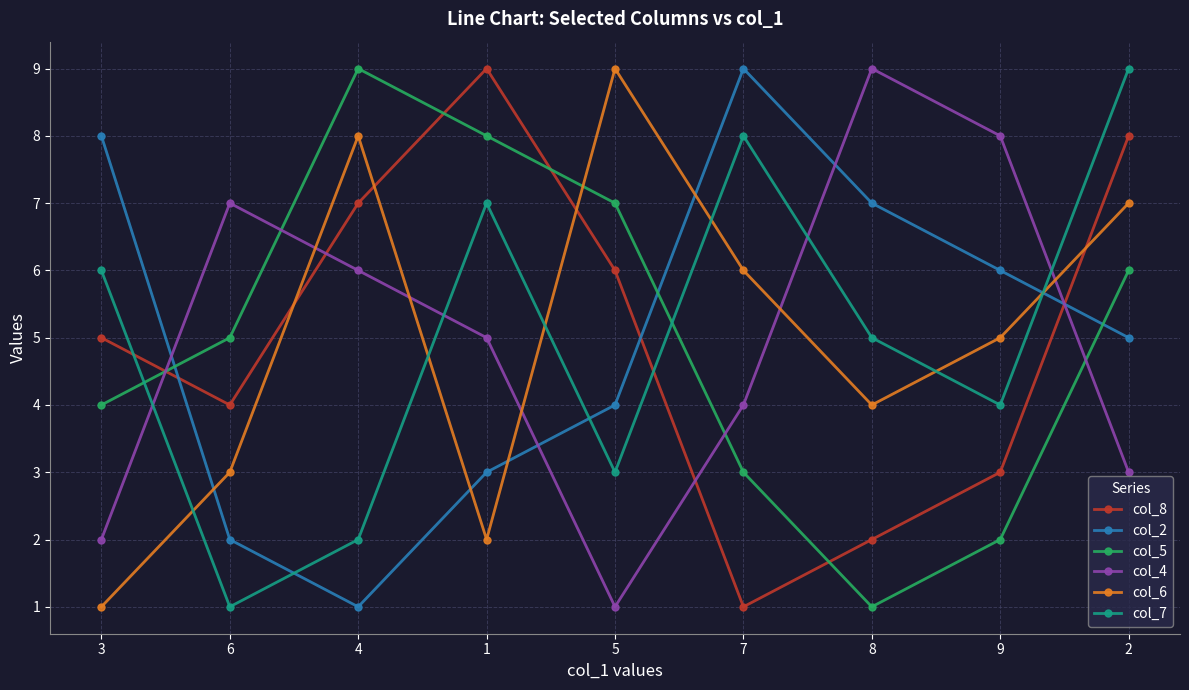

What is the sum of all col_8 values?

45